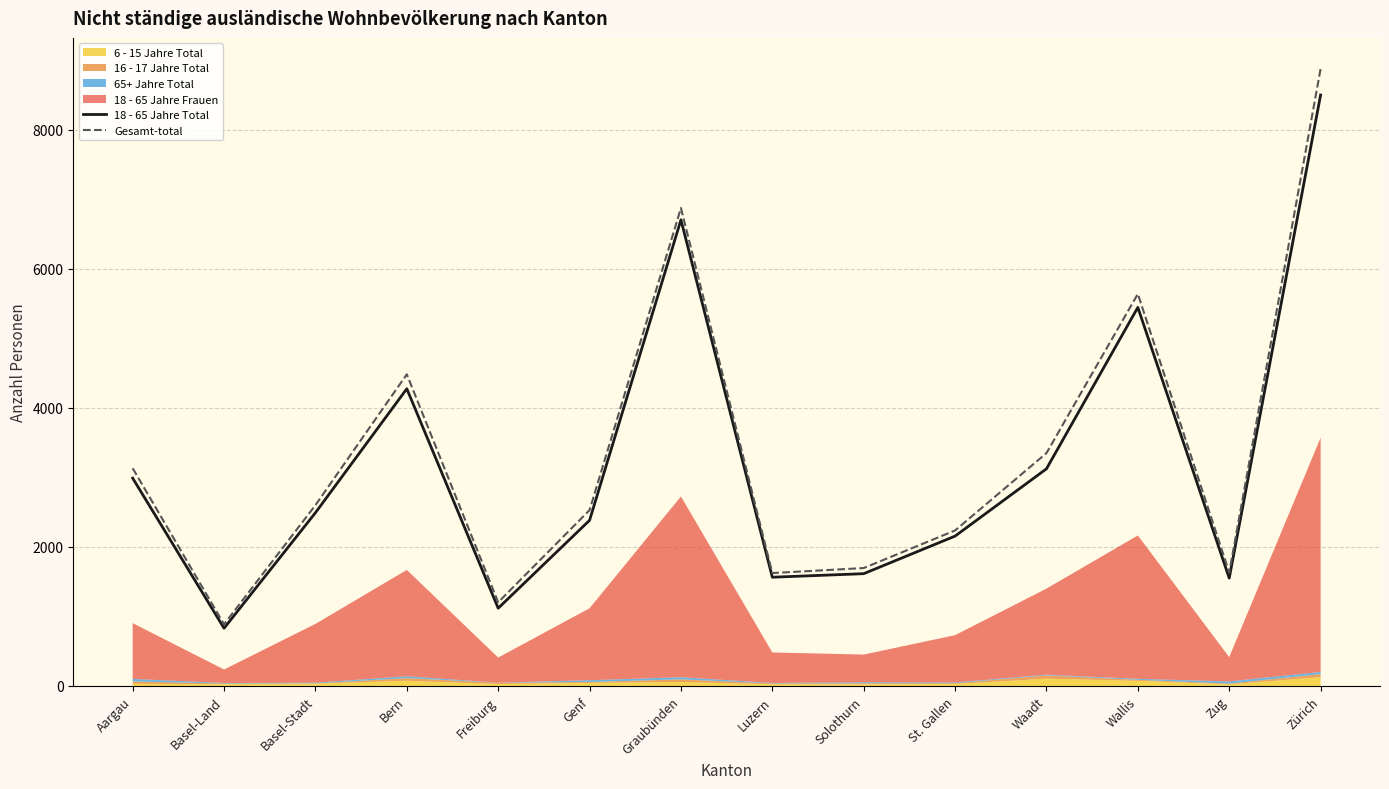

The Gesamt-total series shows 6877 at Graubünden. True or false?

True